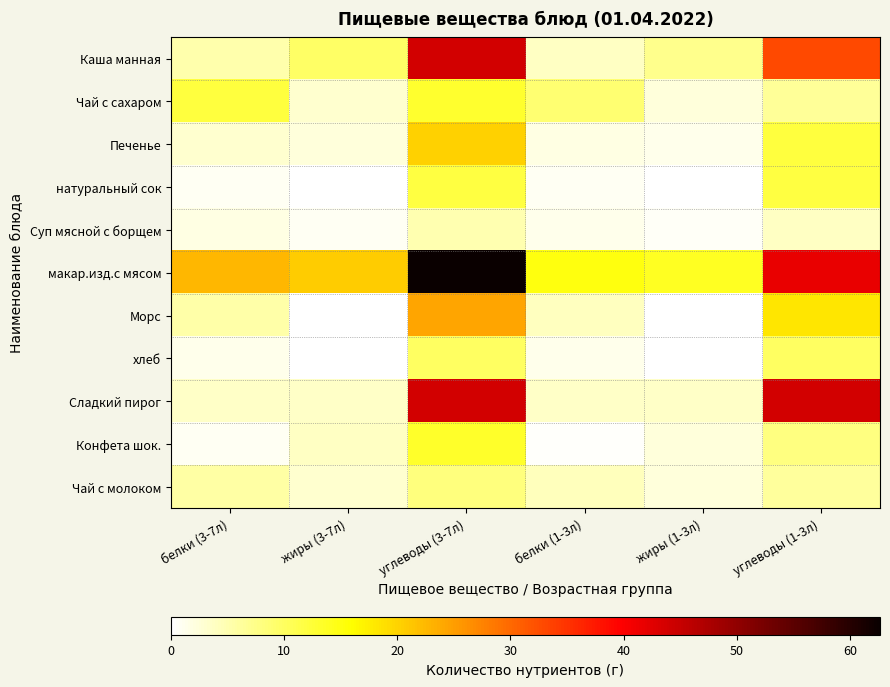

Reading left to right, list all the values displayed in this chart.

Каша манная: белки (3-7л)=5.2	жиры (3-7л)=9.6	углеводы (3-7л)=44.0	белки (1-3л)=3.9	жиры (1-3л)=7.2	углеводы (1-3л)=33.0
Чай с сахаром: белки (3-7л)=12.0	жиры (3-7л)=3.1	углеводы (3-7л)=13.0	белки (1-3л)=9.0	жиры (1-3л)=2.3	углеводы (1-3л)=6.5
Печенье: белки (3-7л)=2.9	жиры (3-7л)=2.3	углеводы (3-7л)=20.2	белки (1-3л)=1.7	жиры (1-3л)=1.4	углеводы (1-3л)=12.1
натуральный сок: белки (3-7л)=0.9	жиры (3-7л)=0.0	углеводы (3-7л)=11.9	белки (1-3л)=0.9	жиры (1-3л)=0.0	углеводы (1-3л)=11.9
Суп мясной с борщем: белки (3-7л)=1.9	жиры (3-7л)=0.8	углеводы (3-7л)=5.1	белки (1-3л)=1.4	жиры (1-3л)=0.6	углеводы (1-3л)=3.8
макар.изд.с мясом: белки (3-7л)=22.6	жиры (3-7л)=20.6	углеводы (3-7л)=62.6	белки (1-3л)=15.1	жиры (1-3л)=13.7	углеводы (1-3л)=41.8
Морс: белки (3-7л)=5.5	жиры (3-7л)=0.0	углеводы (3-7л)=24.4	белки (1-3л)=4.1	жиры (1-3л)=0.0	углеводы (1-3л)=18.3
хлеб: белки (3-7л)=1.4	жиры (3-7л)=0.1	углеводы (3-7л)=10.0	белки (1-3л)=1.4	жиры (1-3л)=0.1	углеводы (1-3л)=10.0
Сладкий пирог: белки (3-7л)=3.5	жиры (3-7л)=3.5	углеводы (3-7л)=43.8	белки (1-3л)=3.5	жиры (1-3л)=3.5	углеводы (1-3л)=43.8
Конфета шок.: белки (3-7л)=0.8	жиры (3-7л)=3.8	углеводы (3-7л)=13.2	белки (1-3л)=0.5	жиры (1-3л)=2.3	углеводы (1-3л)=8.0
Чай с молоком: белки (3-7л)=5.7	жиры (3-7л)=3.1	углеводы (3-7л)=8.3	белки (1-3л)=4.3	жиры (1-3л)=2.4	углеводы (1-3л)=6.2